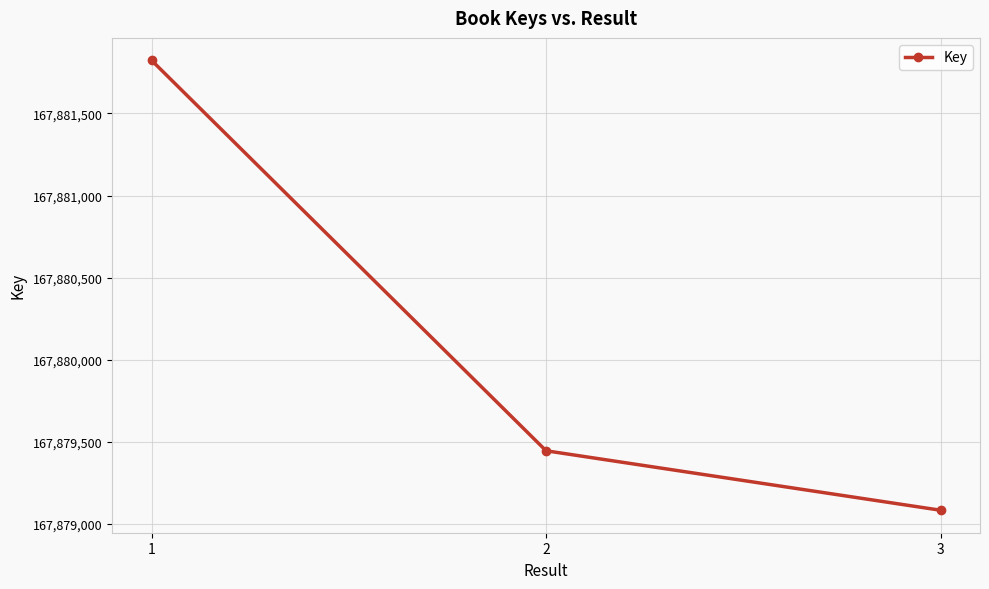

What is the ratio of the value at 3 to the value at 2?

1.0